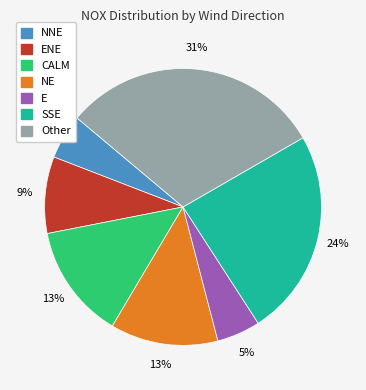

Is there any slice that represents more than half of the pie?

No